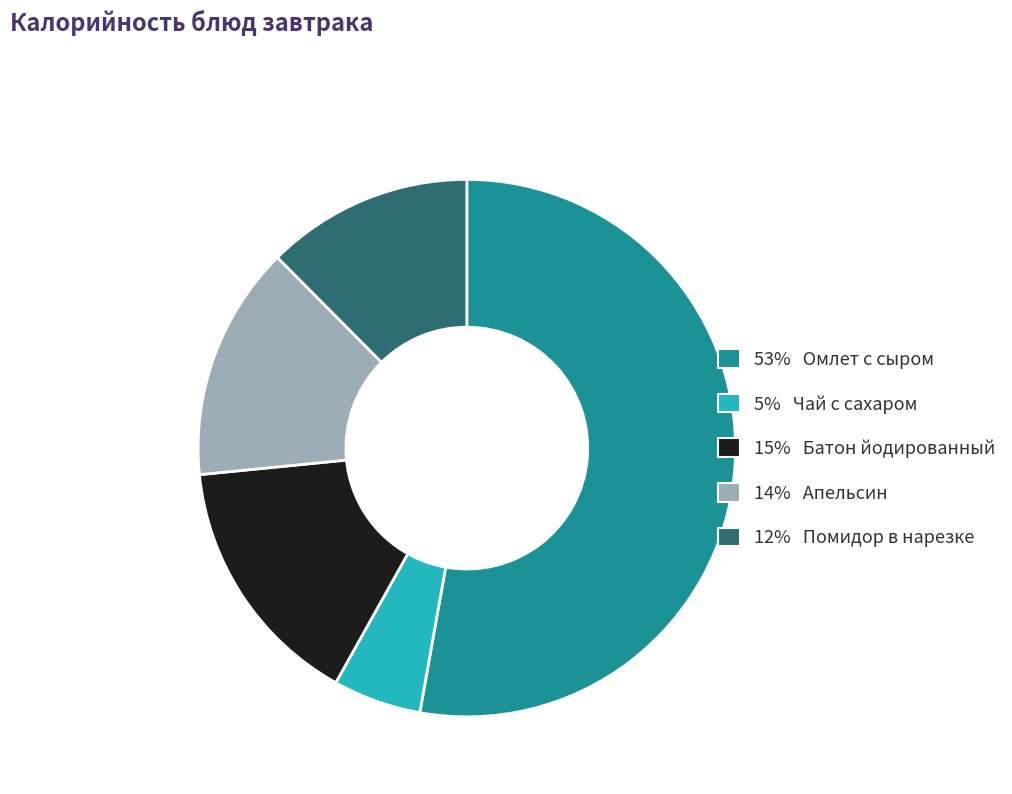

Is there any slice that represents more than half of the pie?

Yes